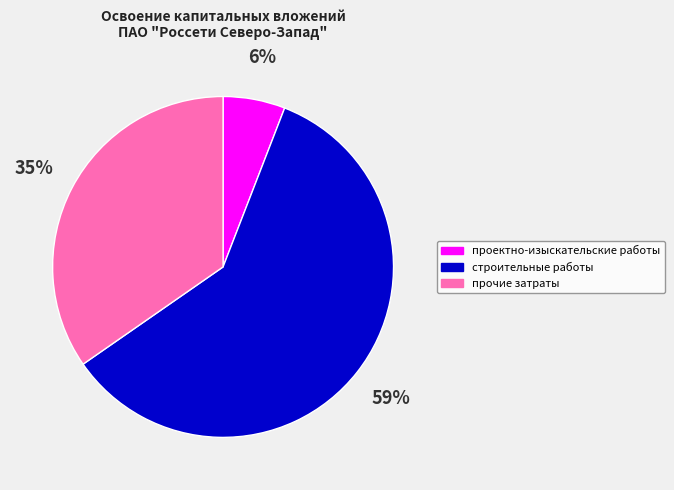

To the nearest percent, what portion does прочие затраты represent?

35%